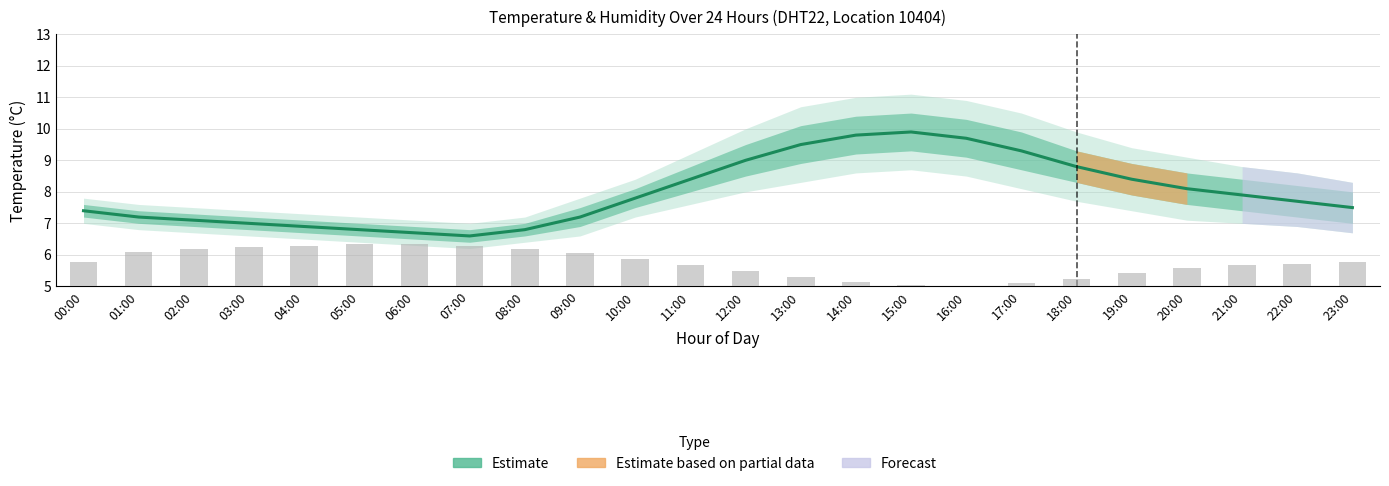

What is the label of the 8th bar from the left?

07:00